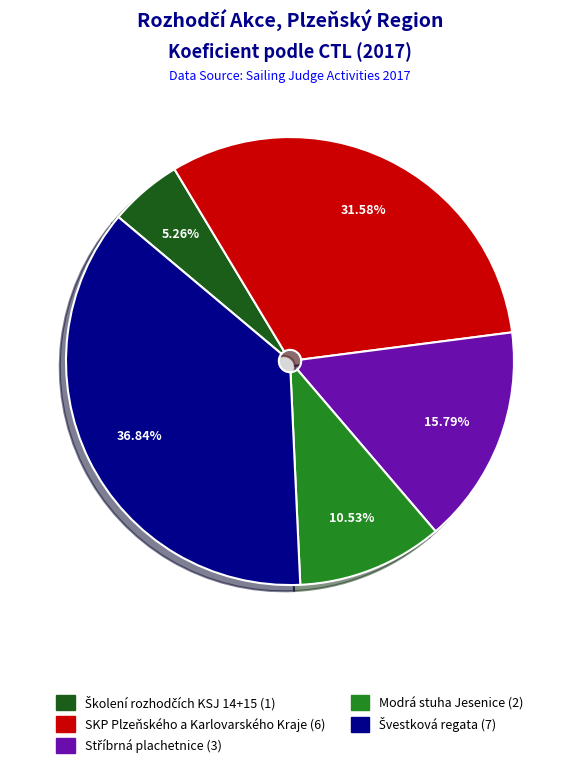

Combined, do 171503 and 171511 account for over 50%?

Yes